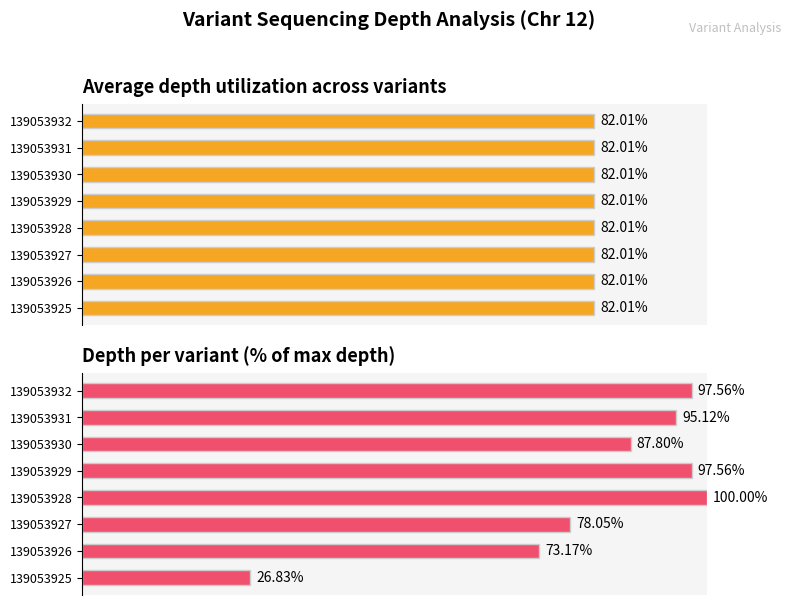

What are all the series names shown in the legend?

Average depth utilization, Maximum depth